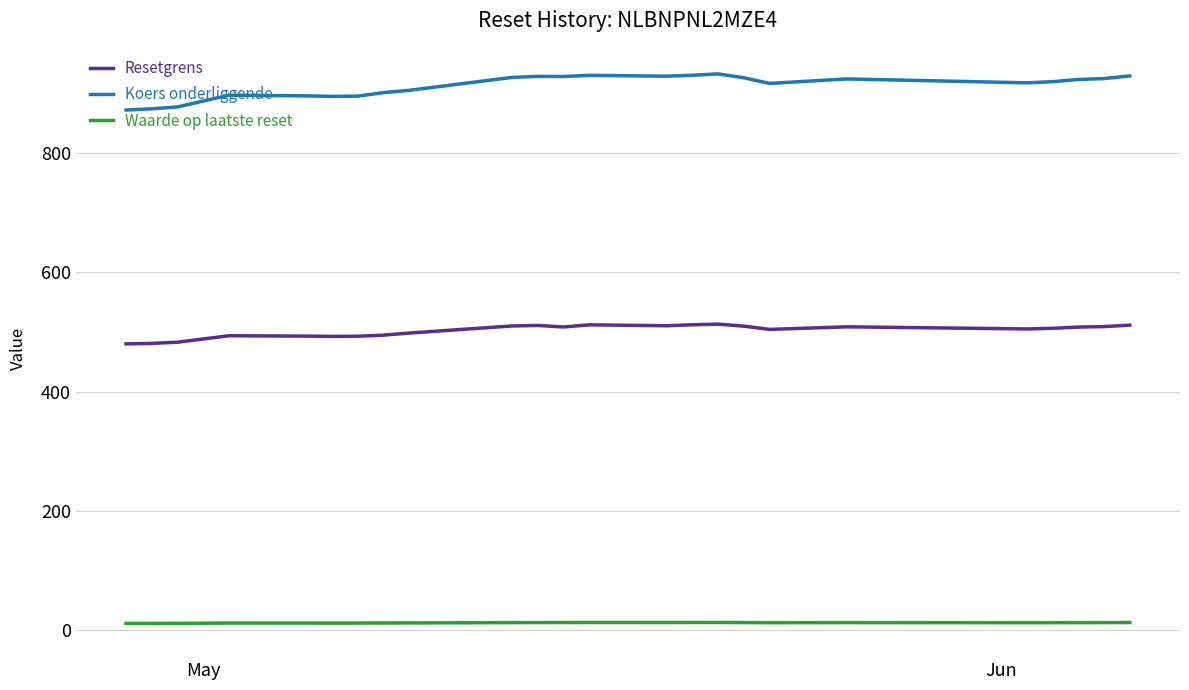

How many series are shown in this chart?

3